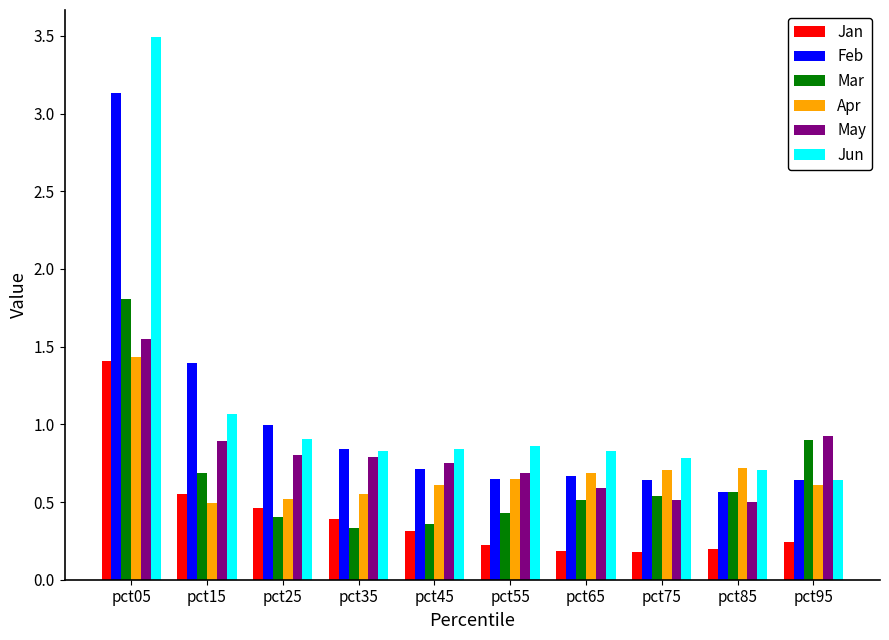

At which category does the chart reach its peak across all series?

pct05